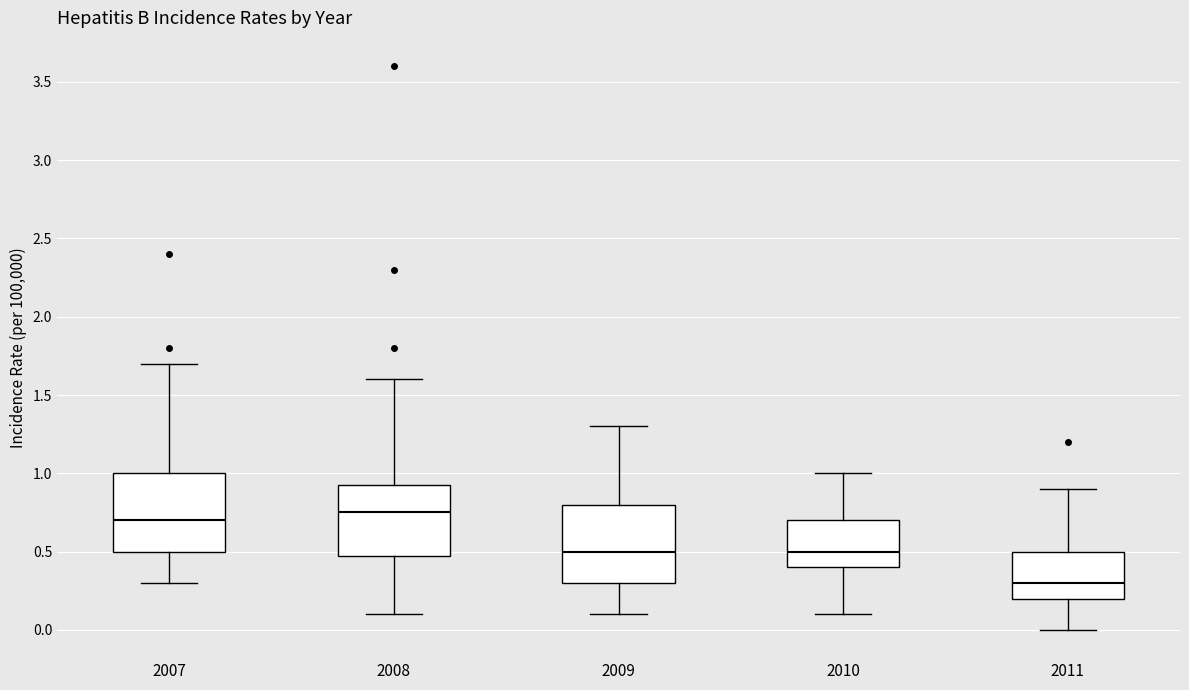

Which box has the highest median line?

2008